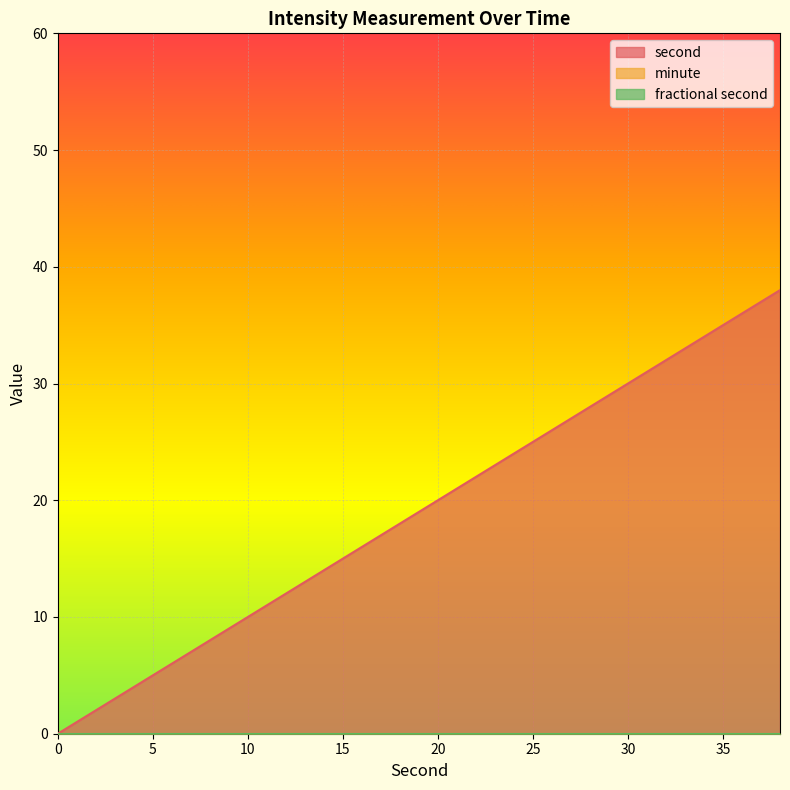

What are all the series names shown in the legend?

second, minute, fractional second